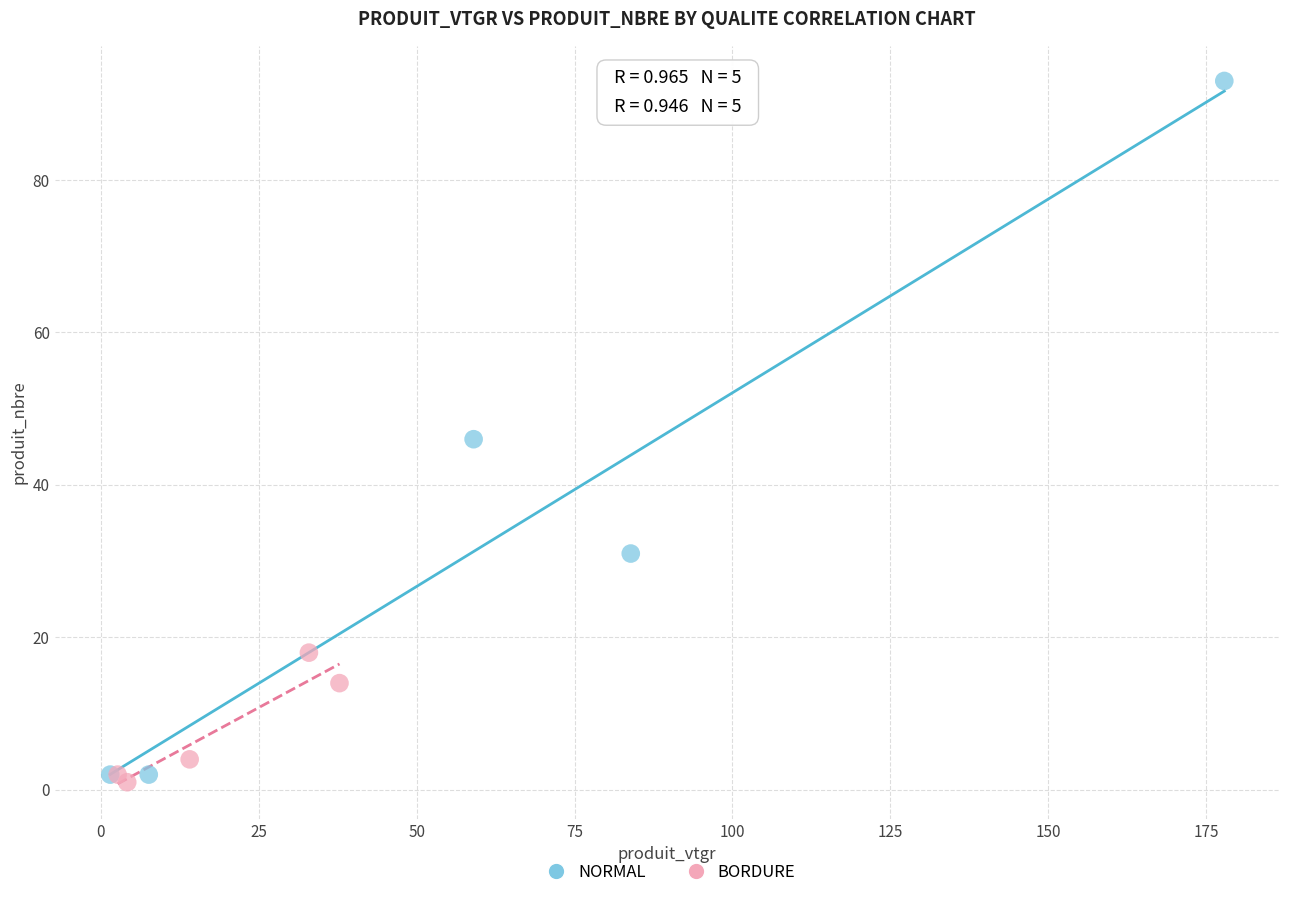

Which series contains the highest Y value?

NORMAL